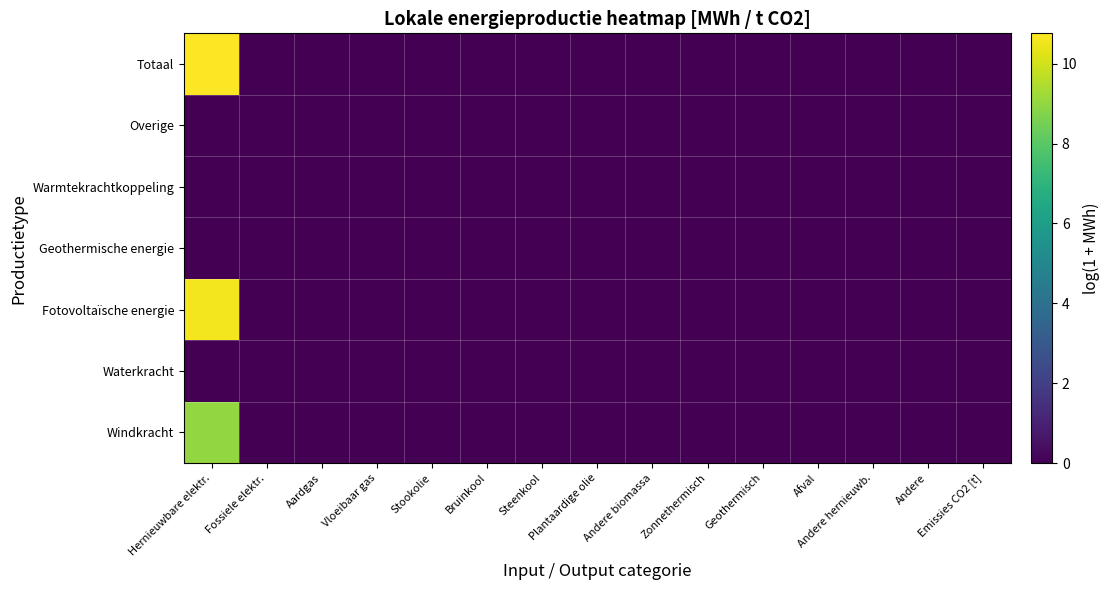

What is the greatest value displayed?

10.8